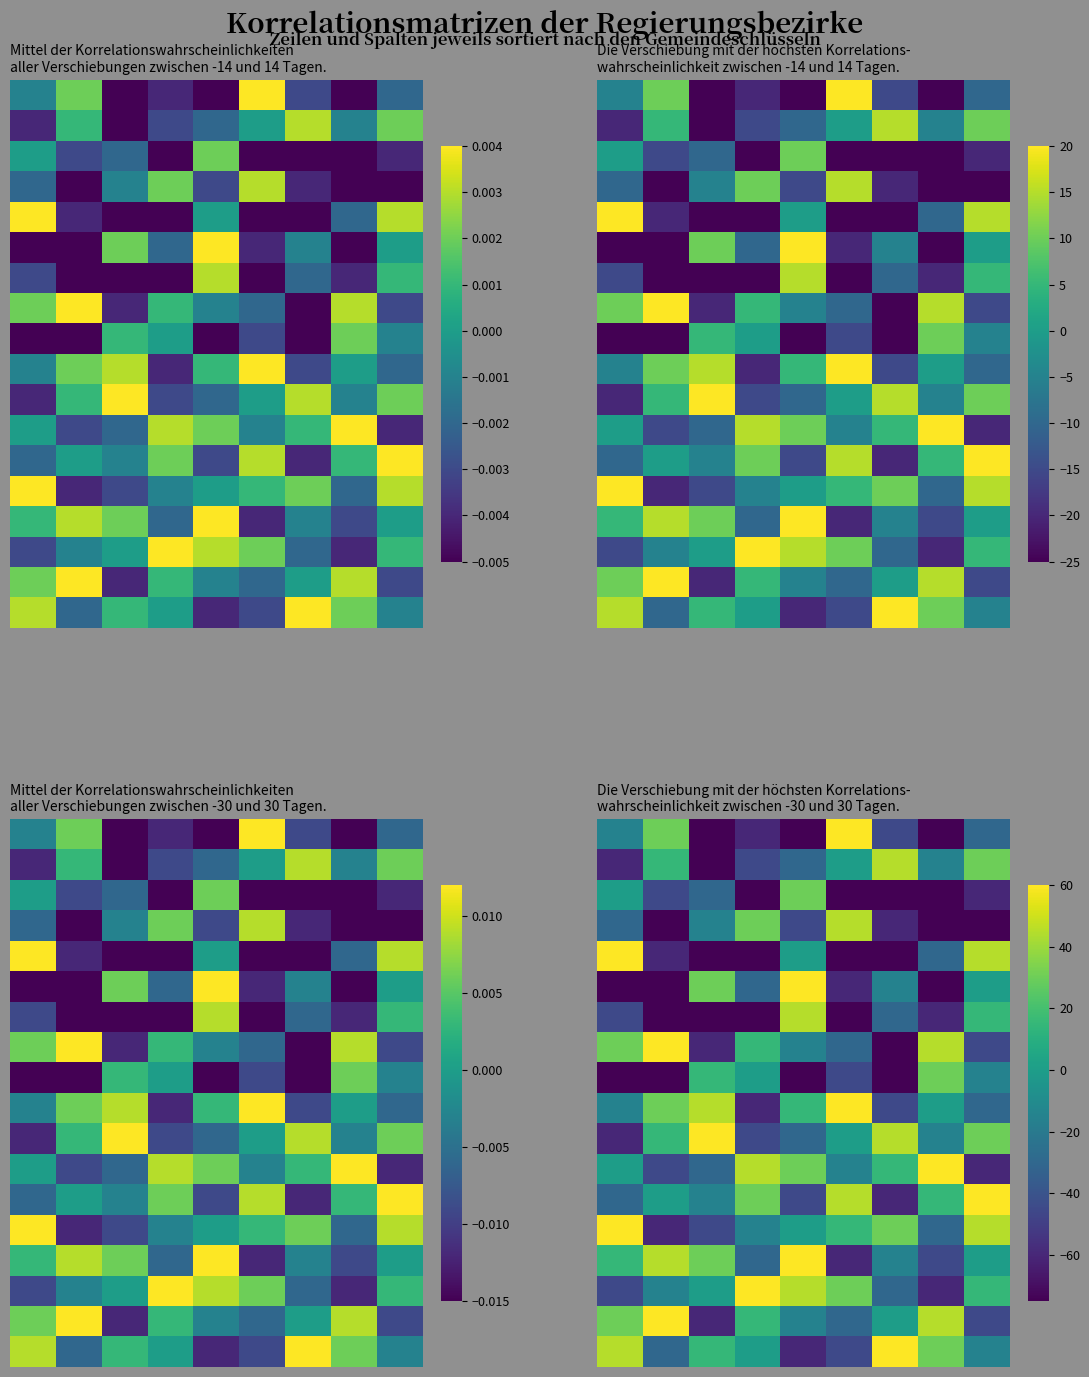

How many distinct data groups are displayed?

18